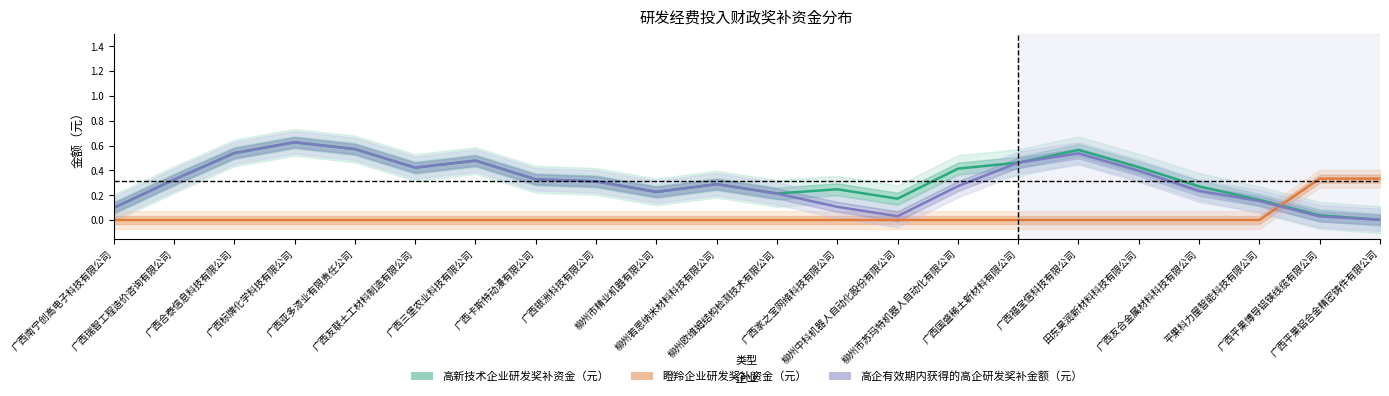

At which label is 高企有效期内获得的高企研发奖补金额（元） closest to 0?

广西平果铝合金精密铸件有限公司